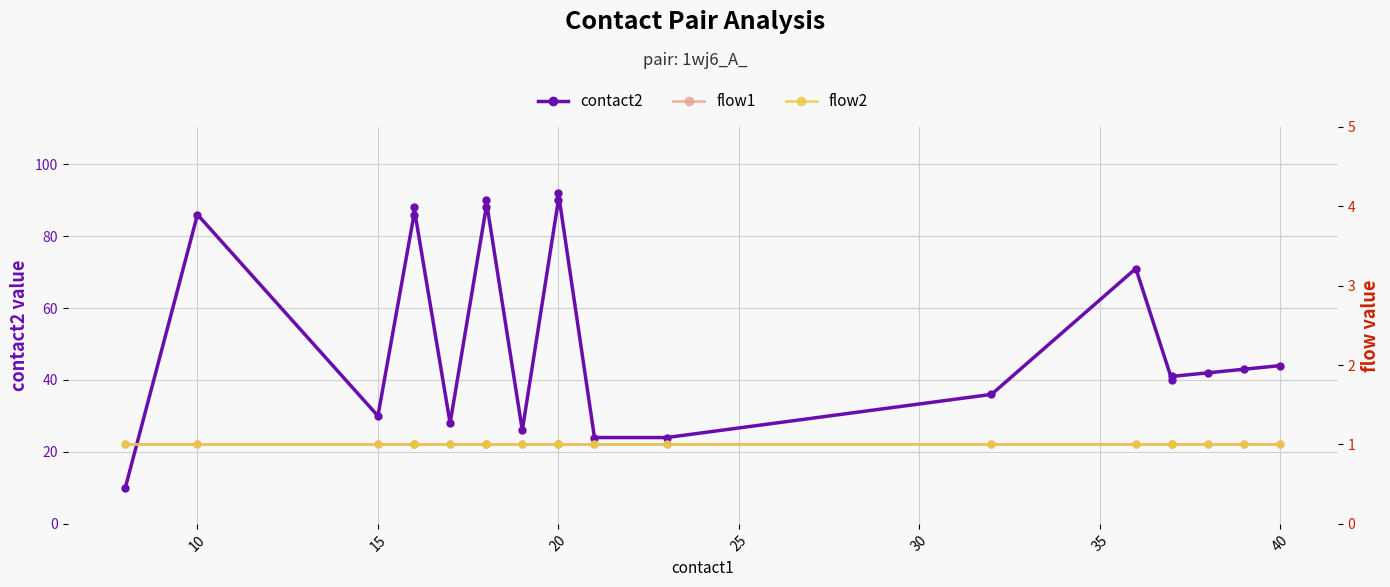

Which series changed the most between 15 and 20?

contact2